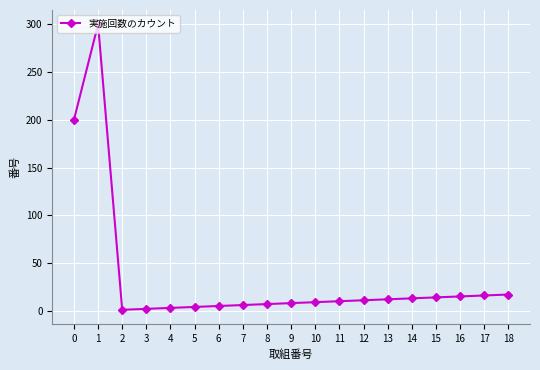

What is the change in value from 1 to 9?

-292